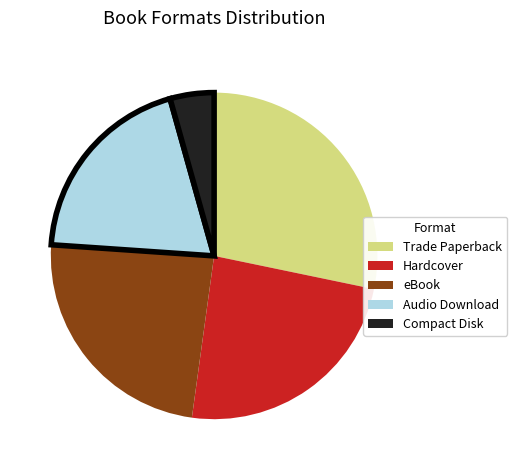

Which slice is the smallest?

Compact Disk